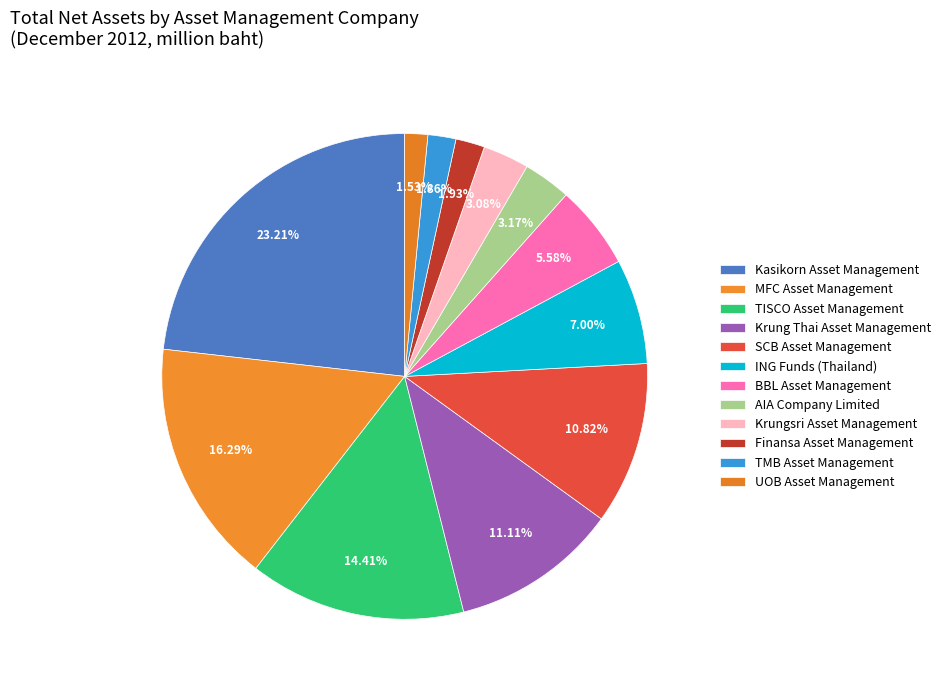

How many slices are in this pie chart?

12